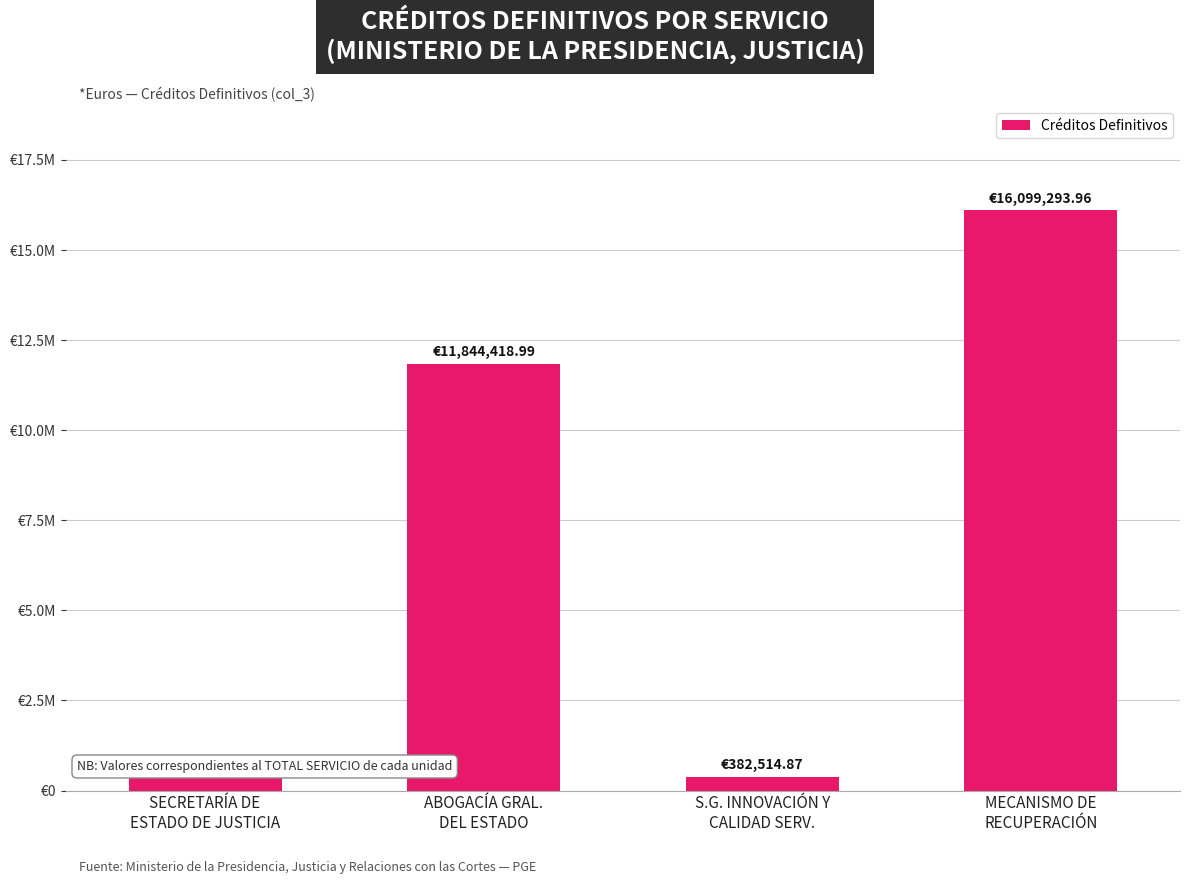

Reading left to right, list all the values displayed in this chart.

SECRETARÍA DE
ESTADO DE JUSTICIA=440530.3	ABOGACÍA GRAL.
DEL ESTADO=11844419.0	S.G. INNOVACIÓN Y
CALIDAD SERV.=382514.9	MECANISMO DE
RECUPERACIÓN=16099294.0